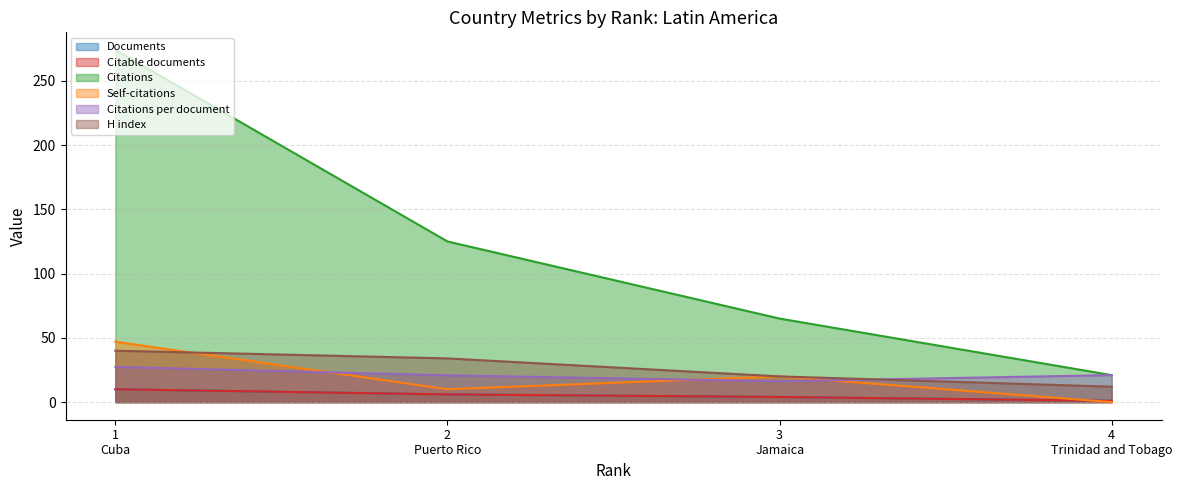

What is the average value of the H index series?

26.5